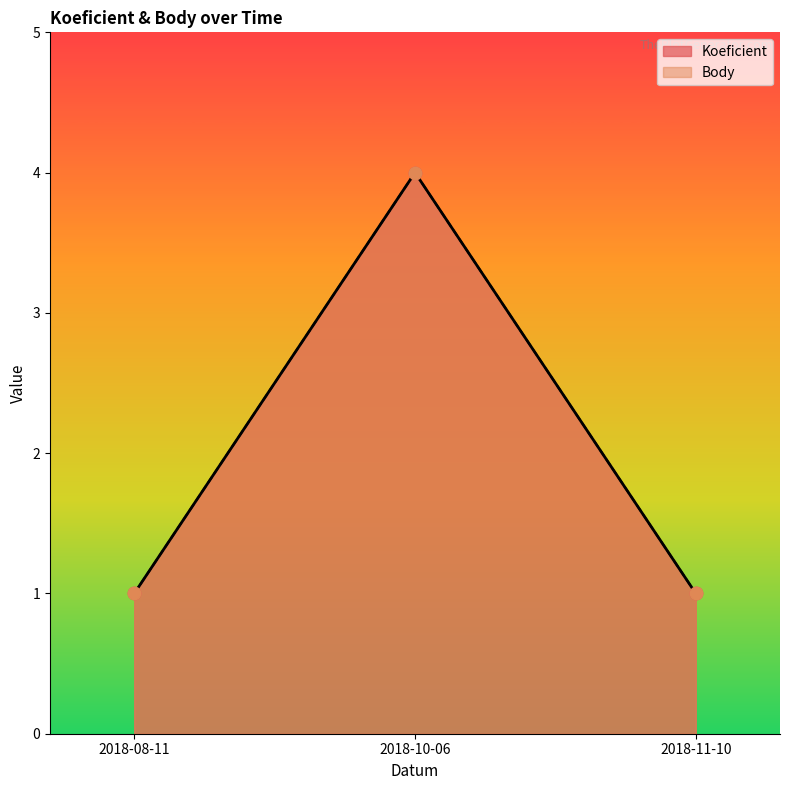

At which category is the sum across all series the highest?

2018-10-06